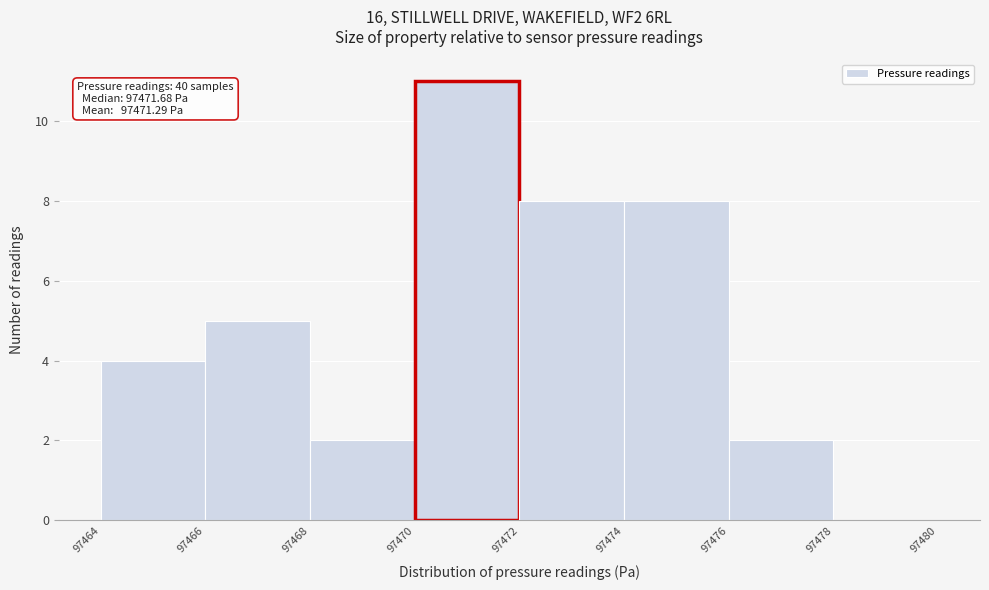

Which range on the x-axis has the tallest bar?

97470 to 97472